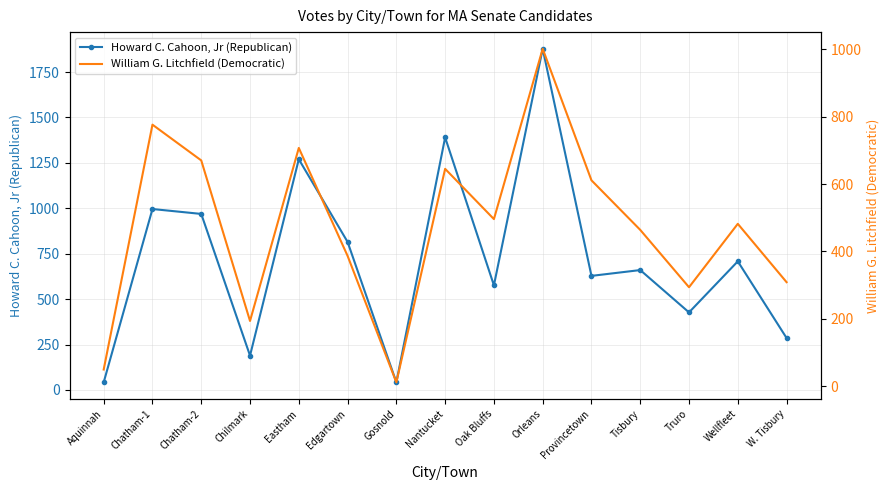

What is the label of the 4th point from the left?

Chilmark